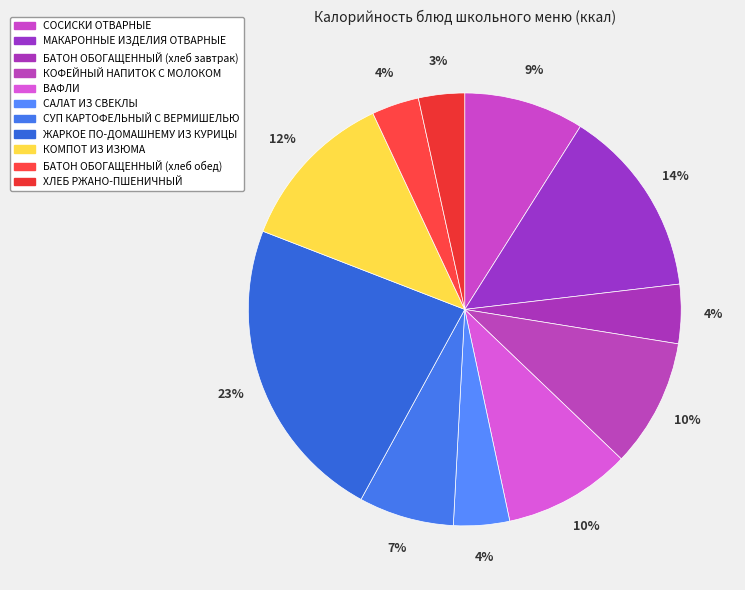

Is the sum of ВАФЛИ and БАТОН ОБОГАЩЕННЫЙ (хлеб завтрак) greater than half?

No